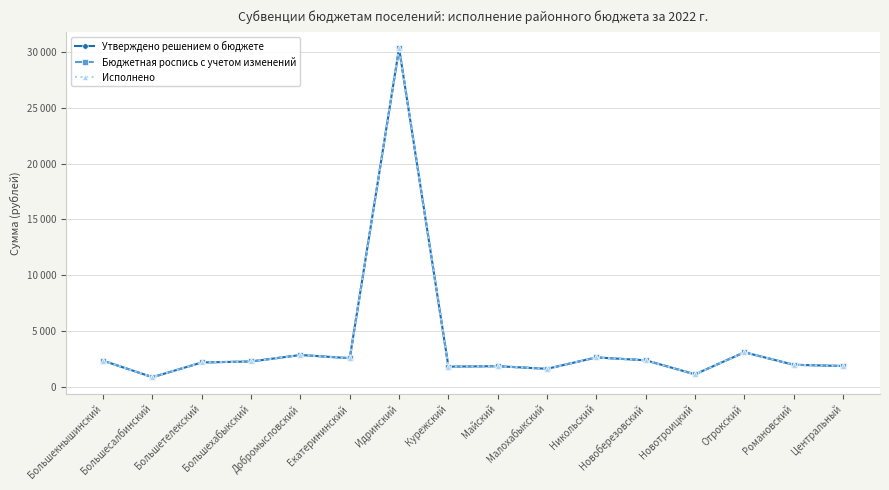

How many data points in Бюджетная роспись с учетом изменений are above 2268?

7